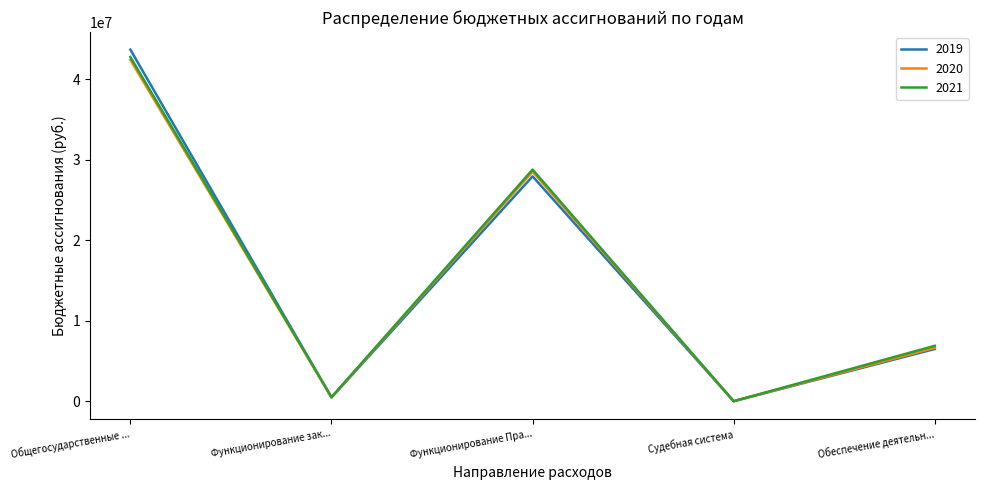

Which category has the highest value in the 2019 series?

Общегосударственные ...